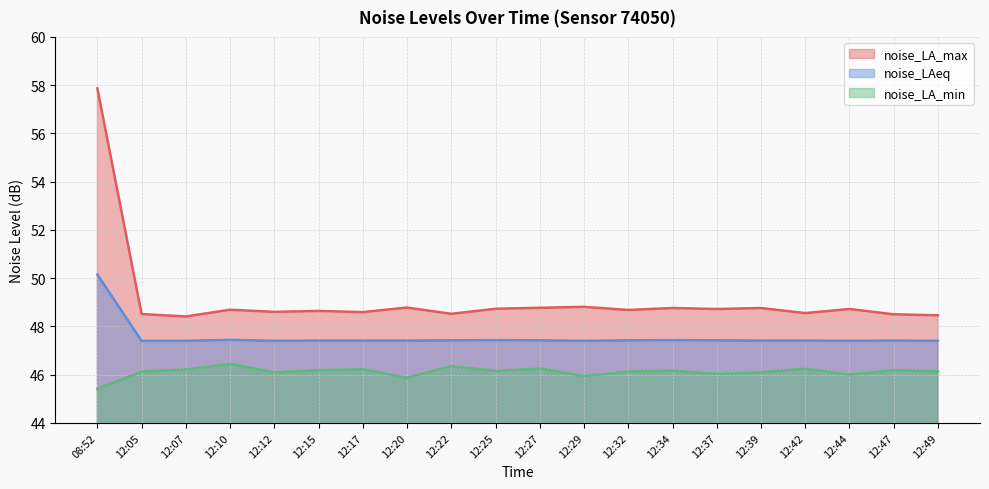

At which category is the sum across all series the highest?

08:52